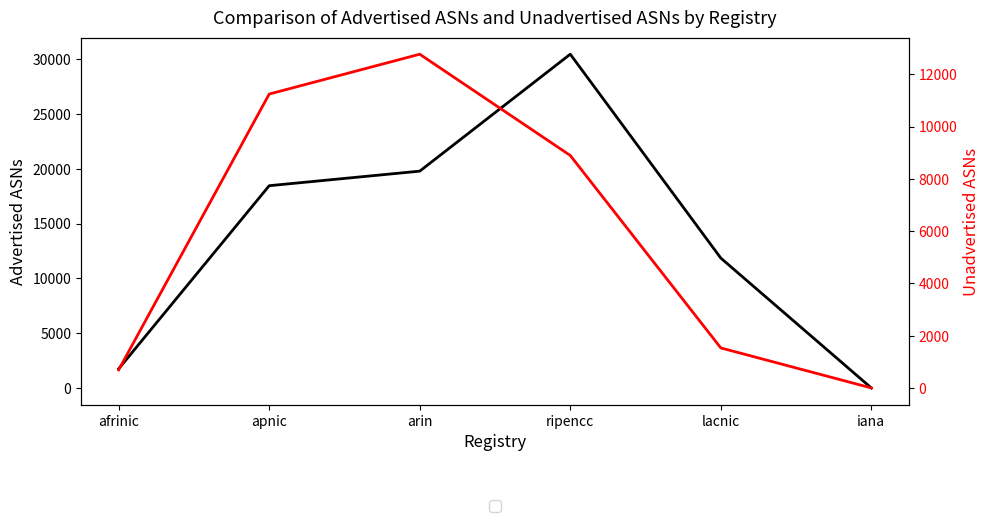

Does the chart have visible grid lines?

No